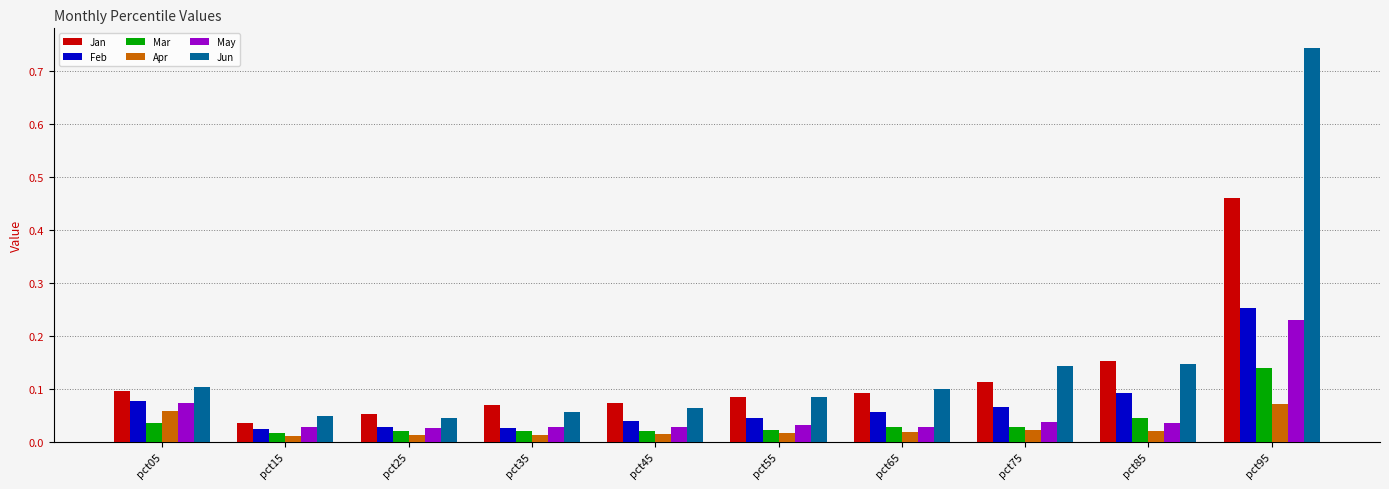

What is the sum of all Jun values?

1.5